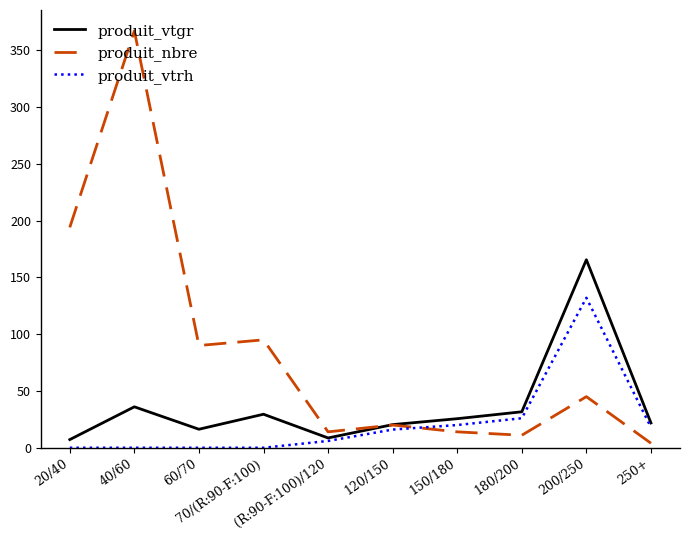

What is the minimum value for produit_vtgr?

7.2